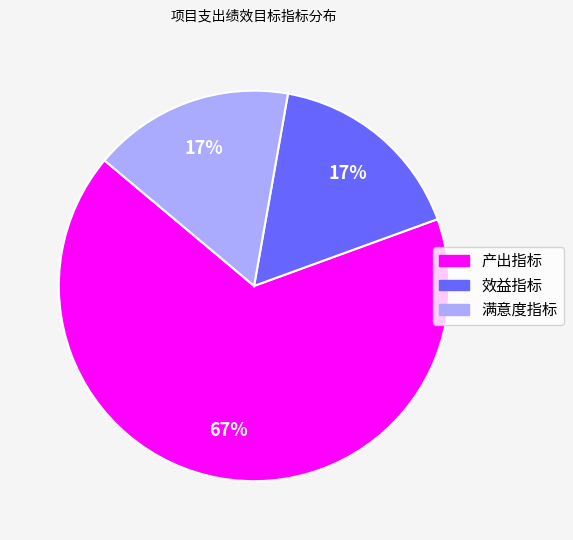

To the nearest percent, what is the average slice percentage?

33%